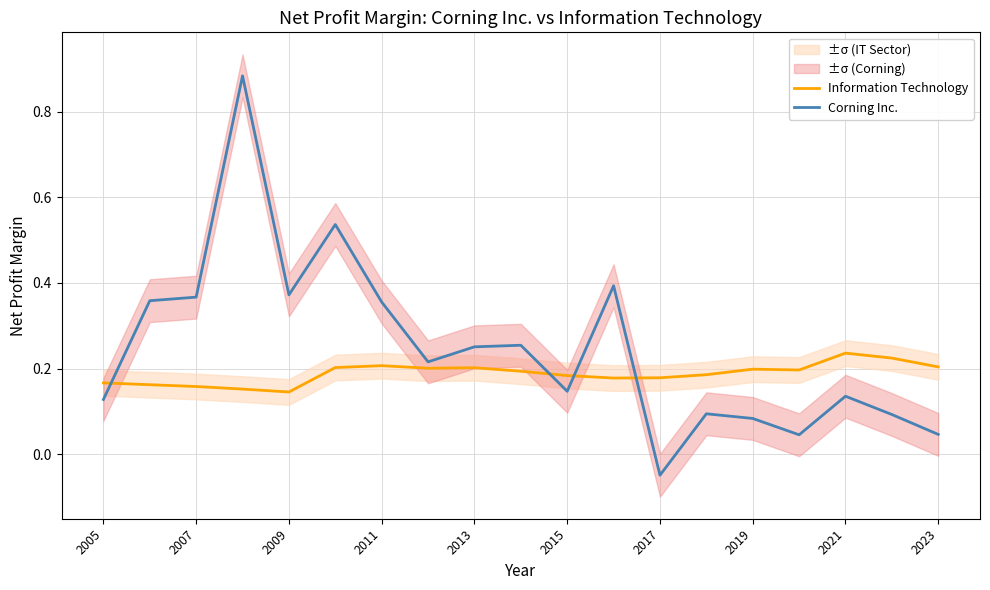

At which label does Corning Inc. first exceed 0?

2005